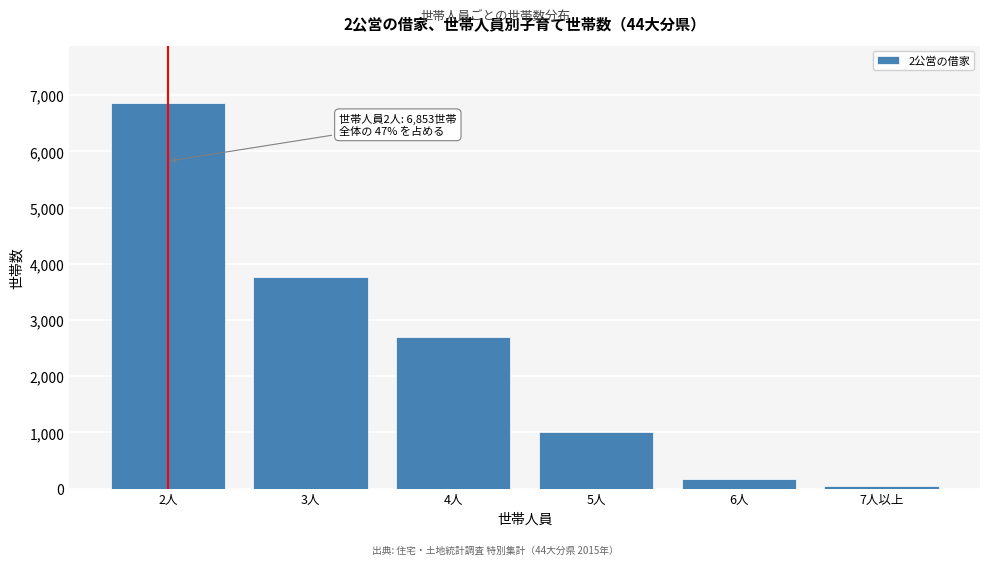

Reading left to right, transcribe all the data shown in this chart.

2人=6853	3人=3762	4人=2692	5人=1010	6人=173	7人以上=51